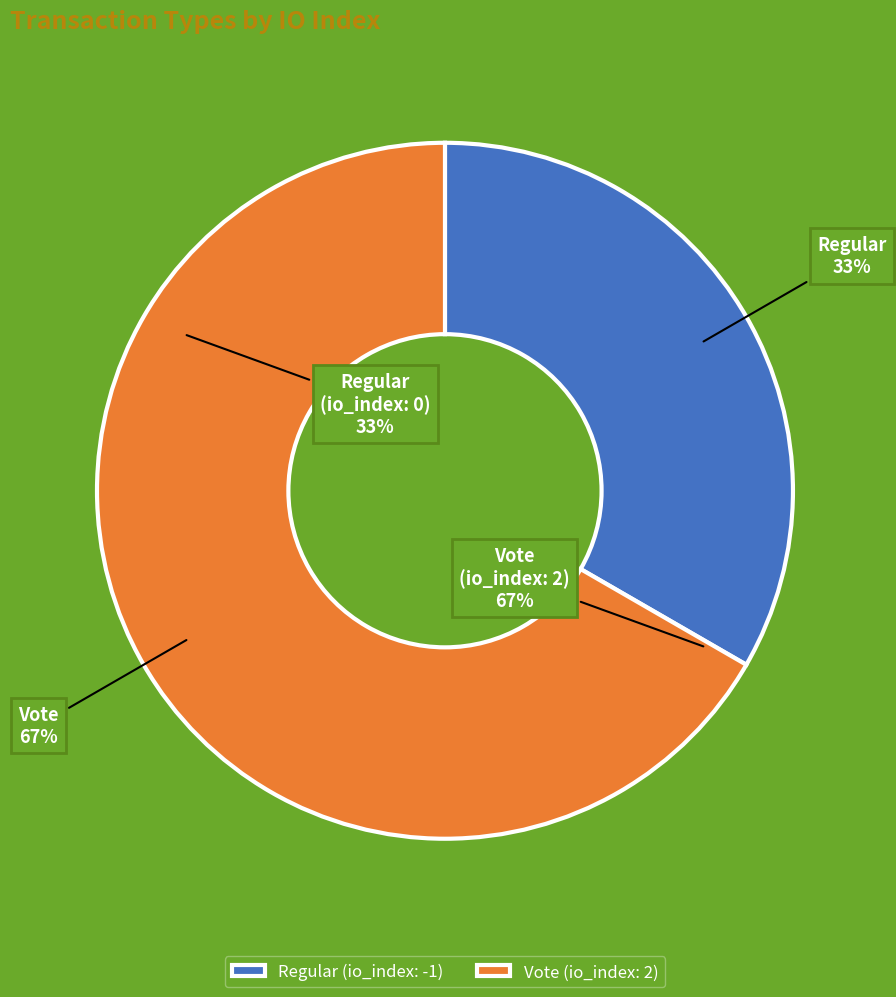

How many slices are in this pie chart?

2